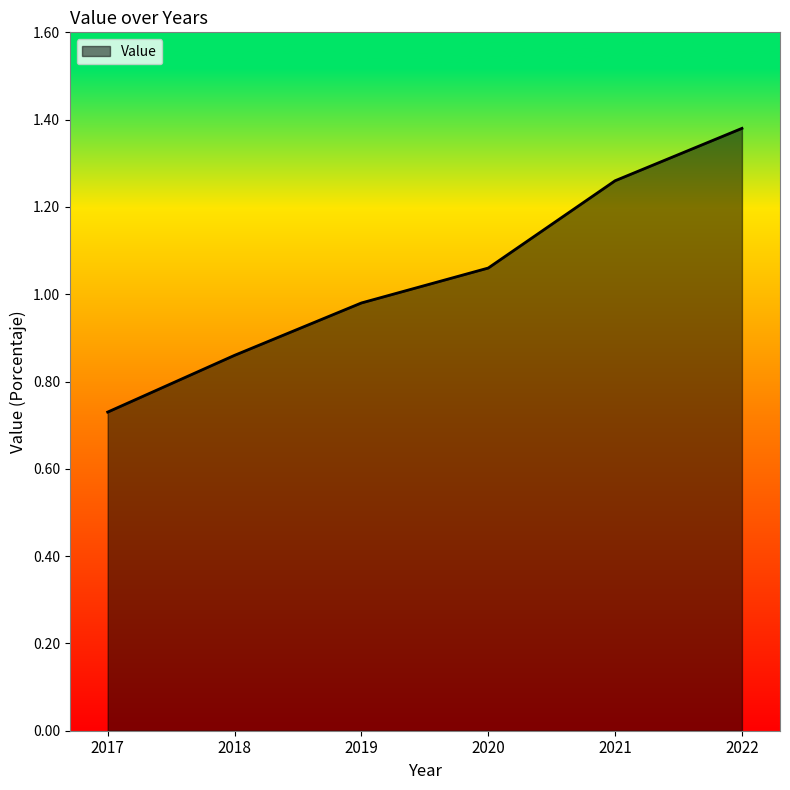

List the labels in order of value, largest first.

2022, 2021, 2020, 2019, 2018, 2017